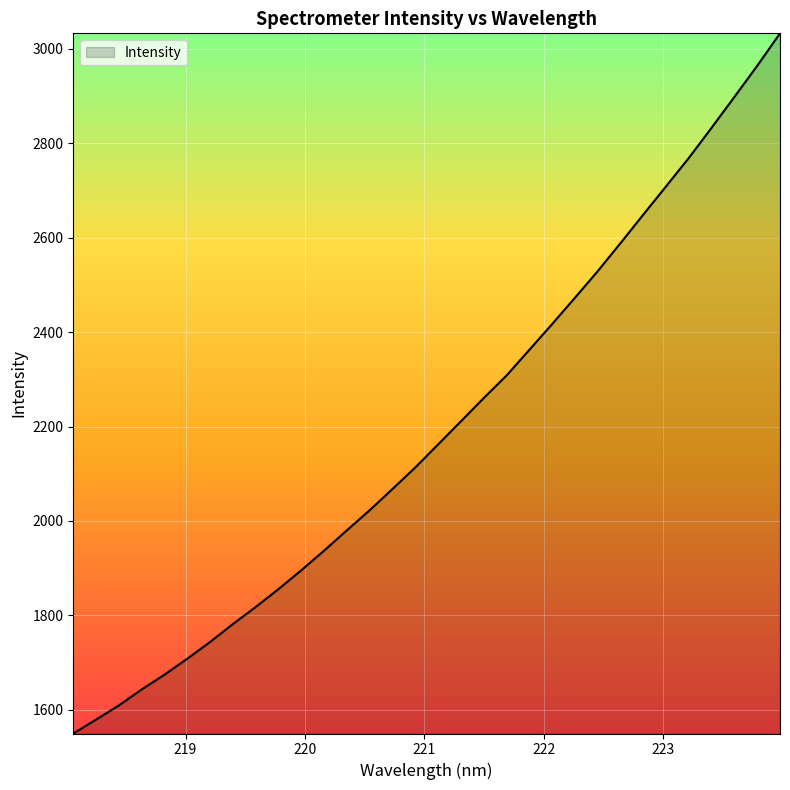

What is the difference between the maximum and minimum values?

1483.5